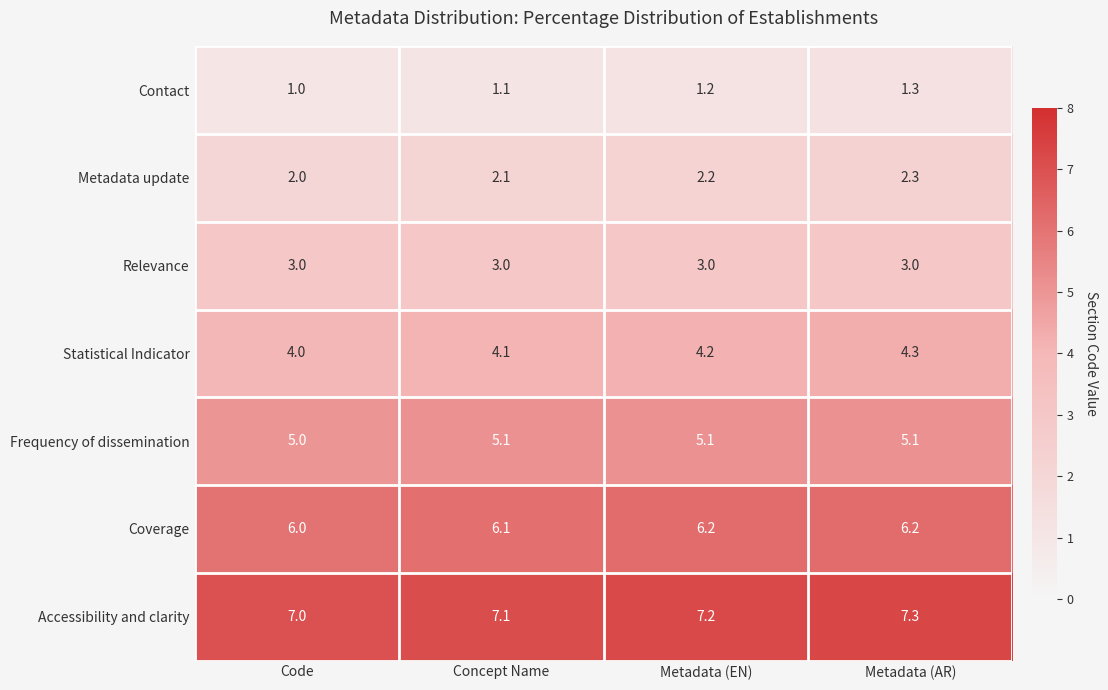

Reading right to left, list all the values displayed in this chart.

Contact: 1.3	1.2	1.1	1.0
Metadata update: 2.3	2.2	2.1	2.0
Relevance: 3.0	3.0	3.0	3.0
Statistical Indicator: 4.3	4.2	4.1	4.0
Frequency of dissemination: 5.1	5.1	5.1	5.0
Coverage: 6.2	6.2	6.1	6.0
Accessibility and clarity: 7.3	7.2	7.1	7.0